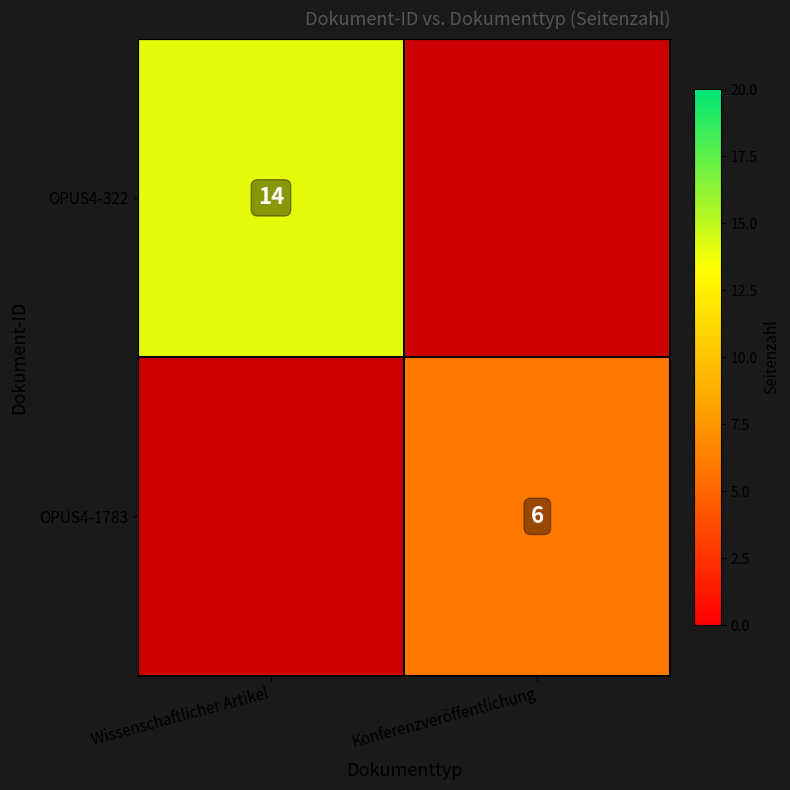

True or false: OPUS4-322 has a value of 6 at Wissenschaftlicher Artikel.

False